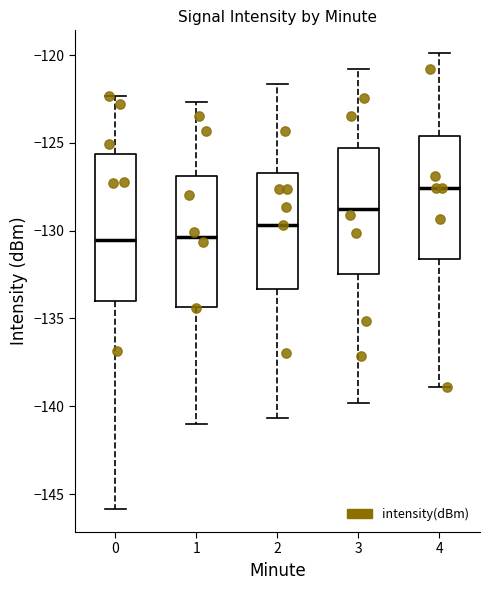

Which box has the highest median line?

4